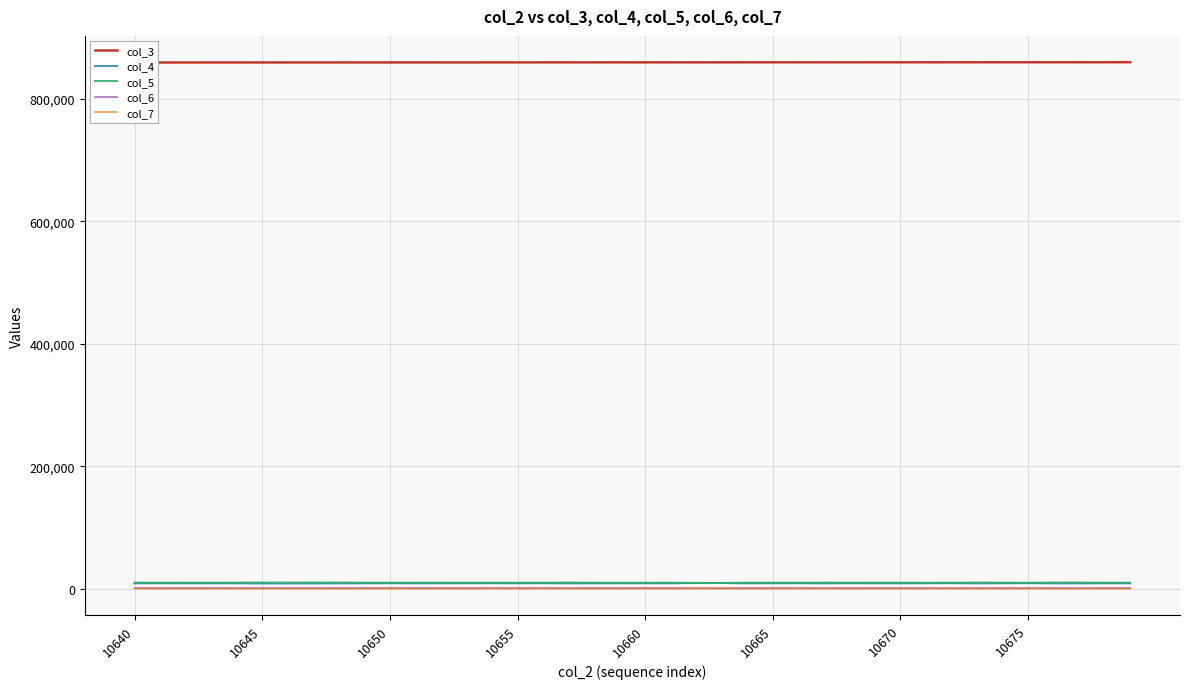

At which label does col_4 reach its minimum?

10645